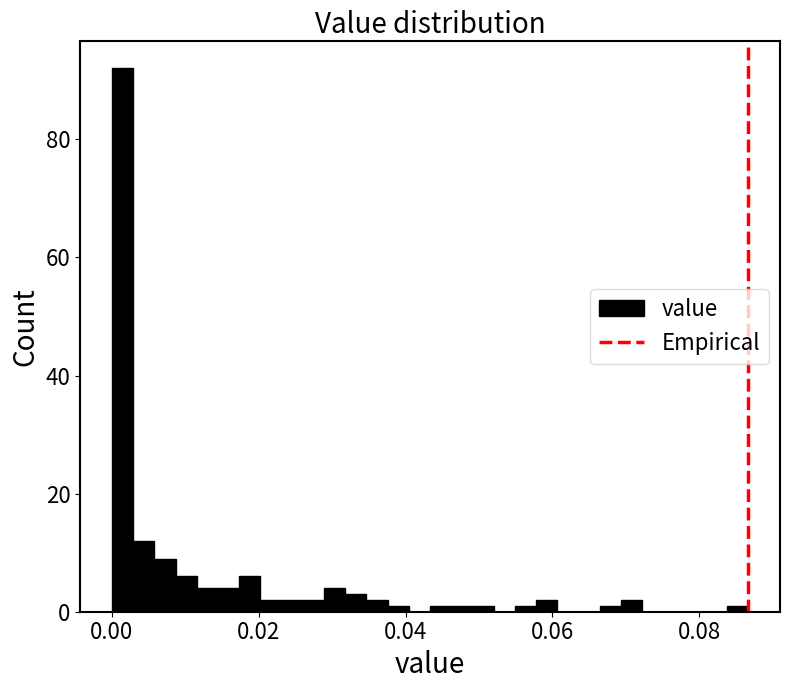

Around what value on the x-axis is the tallest bar? Give the approximate position of its centre, as read against the axis.

0.002